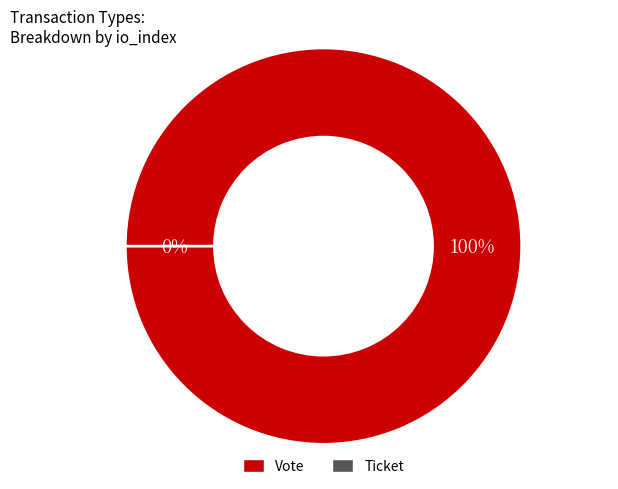

Which has a higher value, Vote or Ticket?

Vote